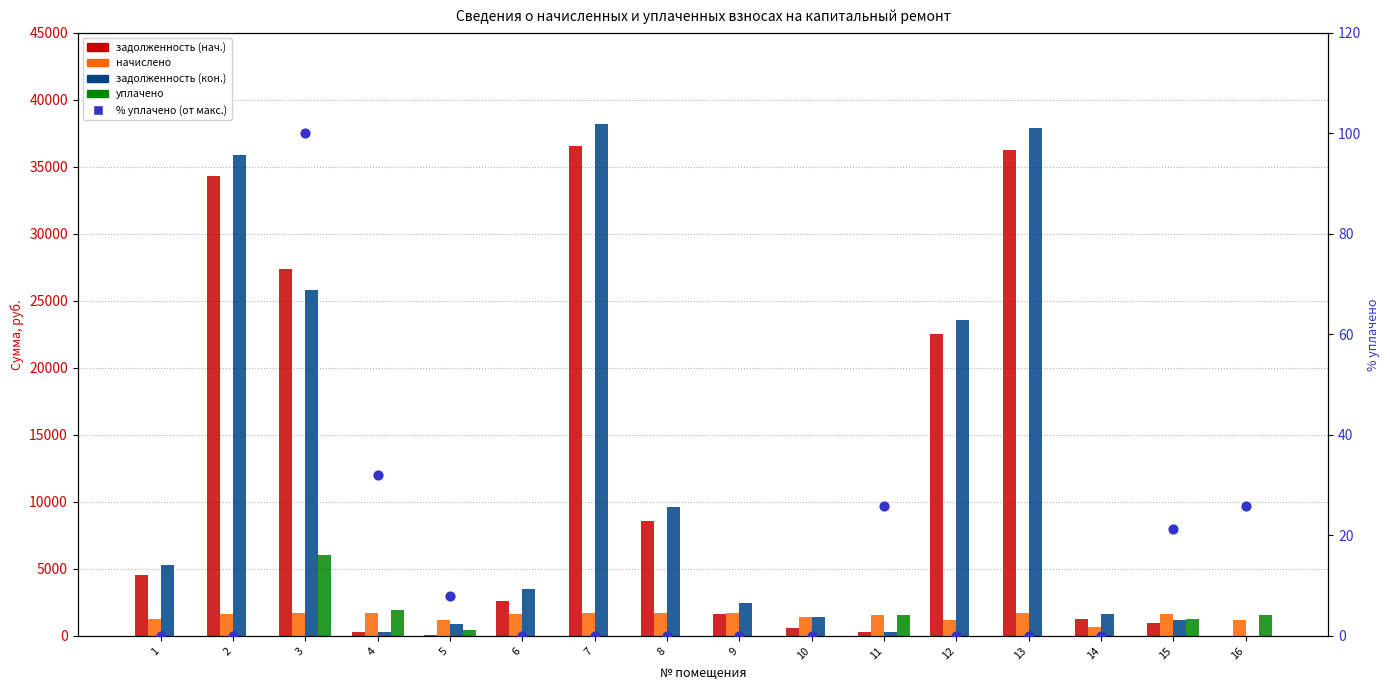

Which series has the largest total across all categories?

задолженность (кон.)